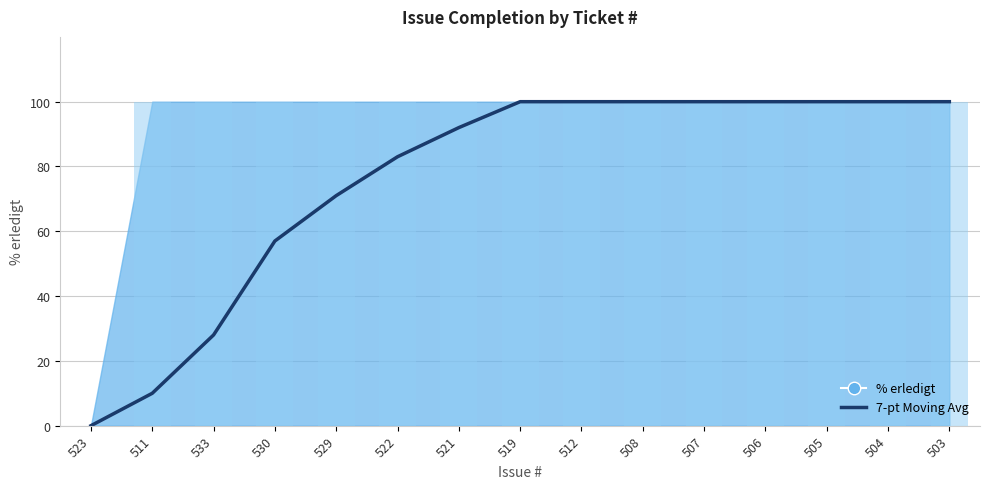

The chart shows a value of 33 at 521. True or false?

False